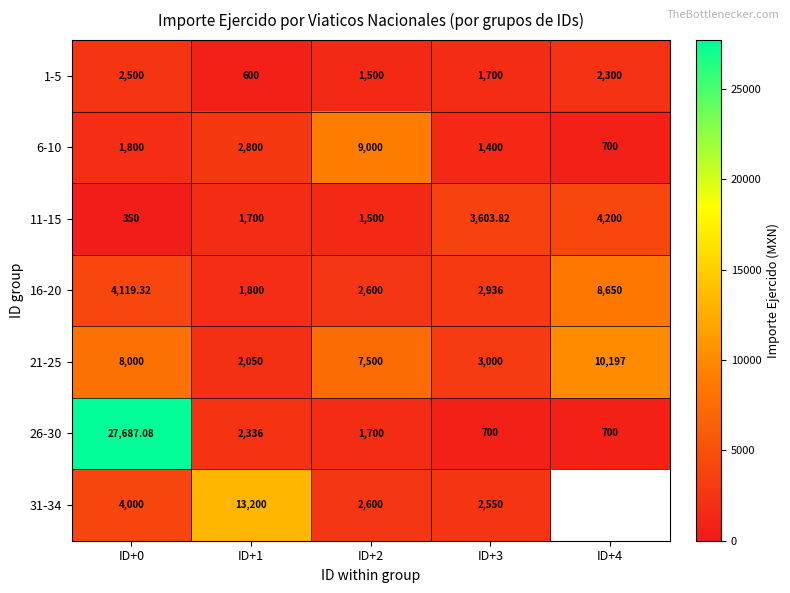

Which series has the largest range (max minus min)?

26-30